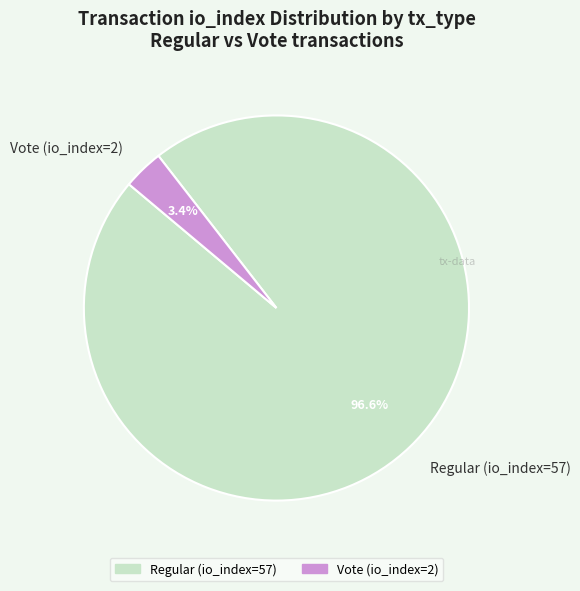

Is there a majority slice in this chart?

Yes